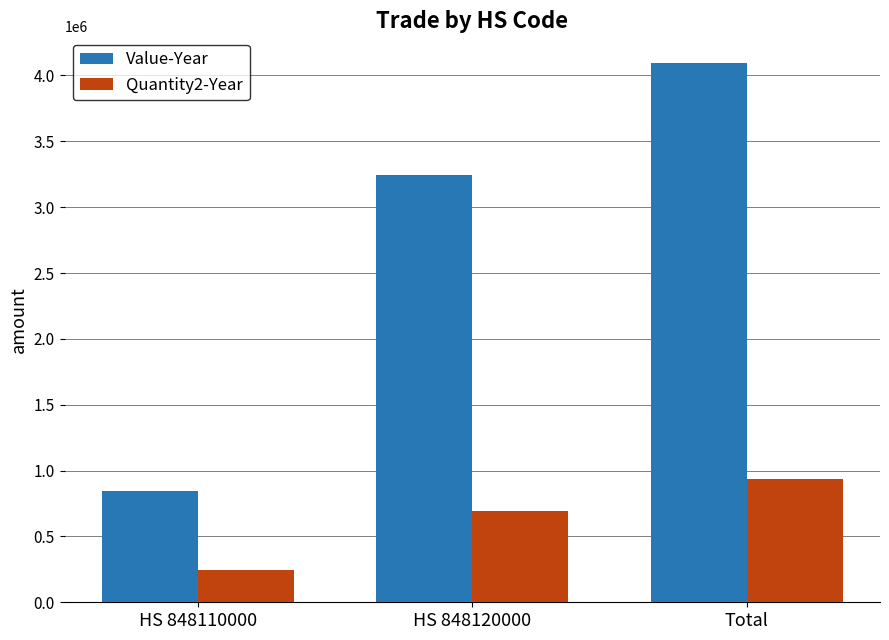

At which category is the sum across all series the highest?

Total